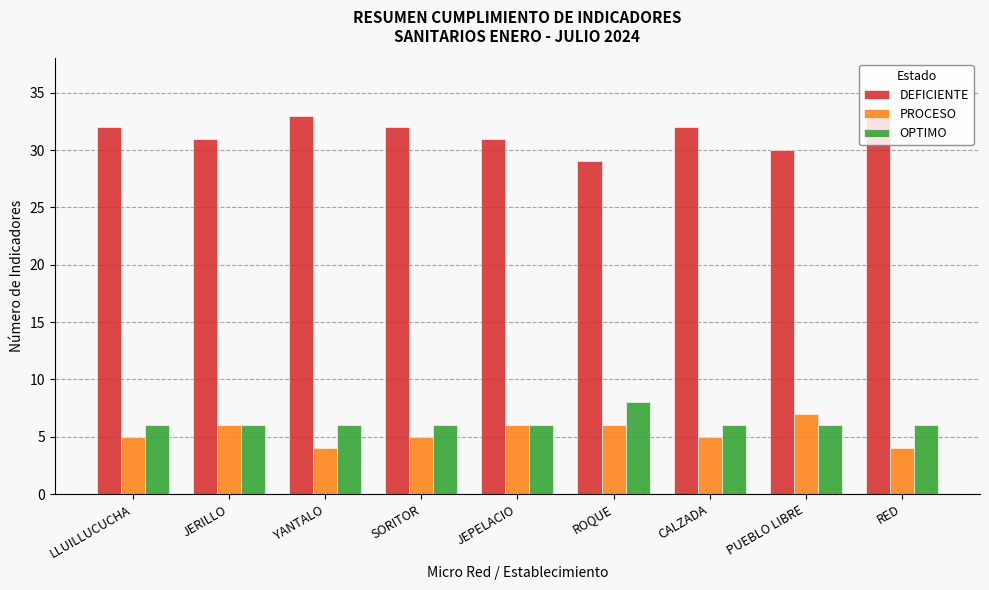

What position from the left is LLUILLUCUCHA?

1